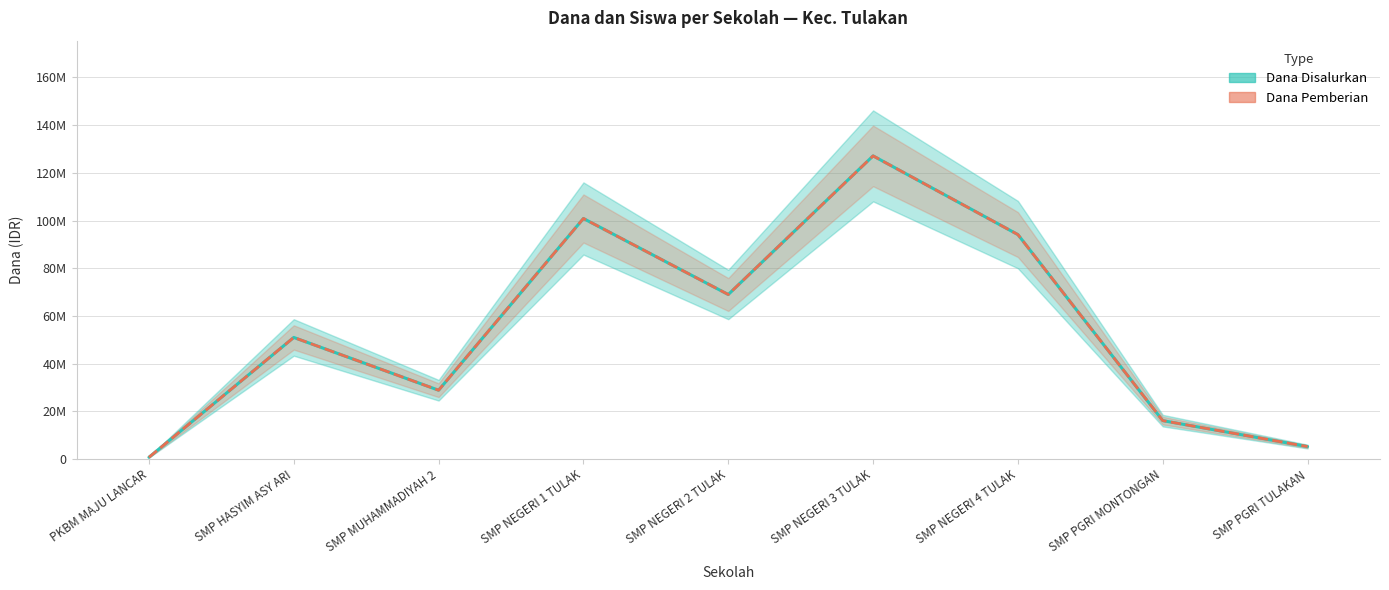

Reading right to left, extract all data points from this chart.

Dana Disalurkan: 5250000	16125000	94125000	127125000	69000000	100875000	28875000	51000000	750000
Dana Pemberian: 5250000	16125000	94125000	127125000	69000000	100875000	28875000	51000000	750000